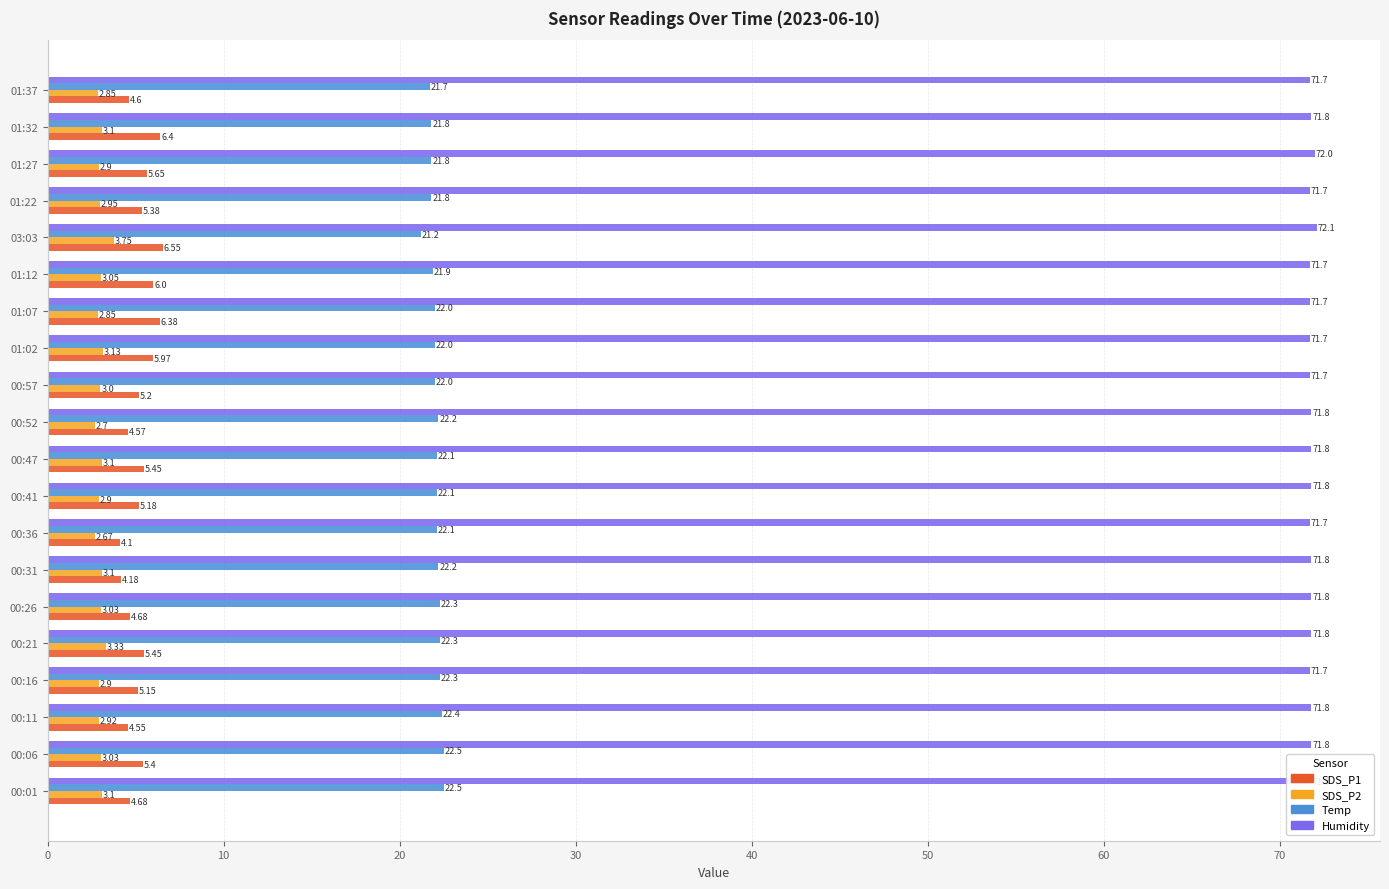

Which category has the lowest value in the SDS_P2 series?

00:36